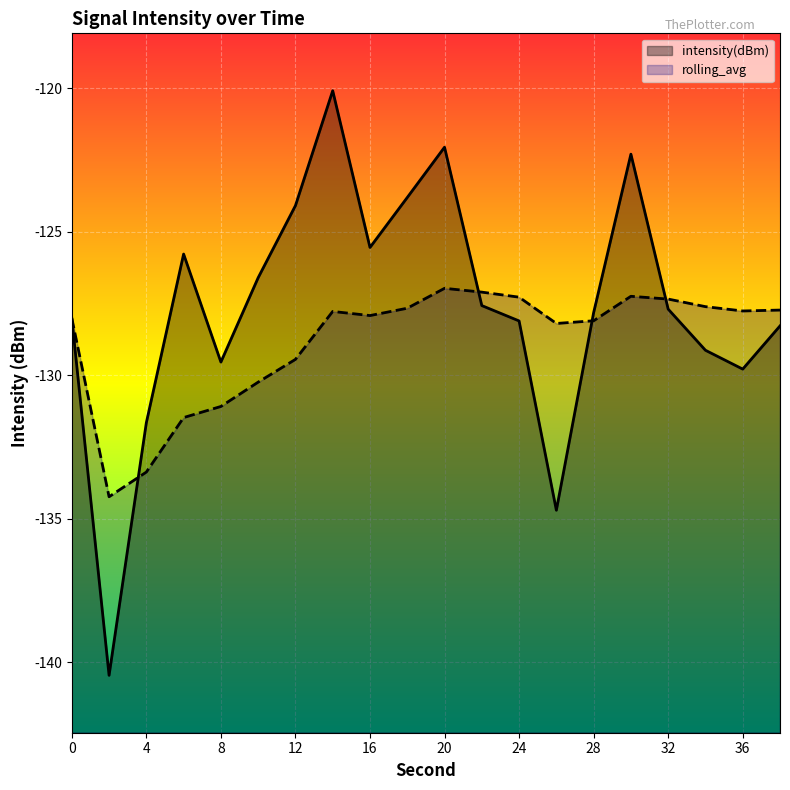

Reading left to right, what are all the values shown in this chart?

intensity(dBm): -128.0	-140.5	-131.7	-125.8	-129.5	-126.6	-124.1	-120.1	-125.5	-123.8	-122.1	-127.6	-128.1	-134.7	-127.8	-122.3	-127.7	-129.1	-129.8	-128.3
rolling_avg: -128.0	-134.2	-133.4	-131.5	-131.1	-130.2	-129.4	-127.8	-127.9	-127.7	-127.0	-127.1	-127.3	-128.2	-128.1	-127.2	-127.3	-127.6	-127.8	-127.7